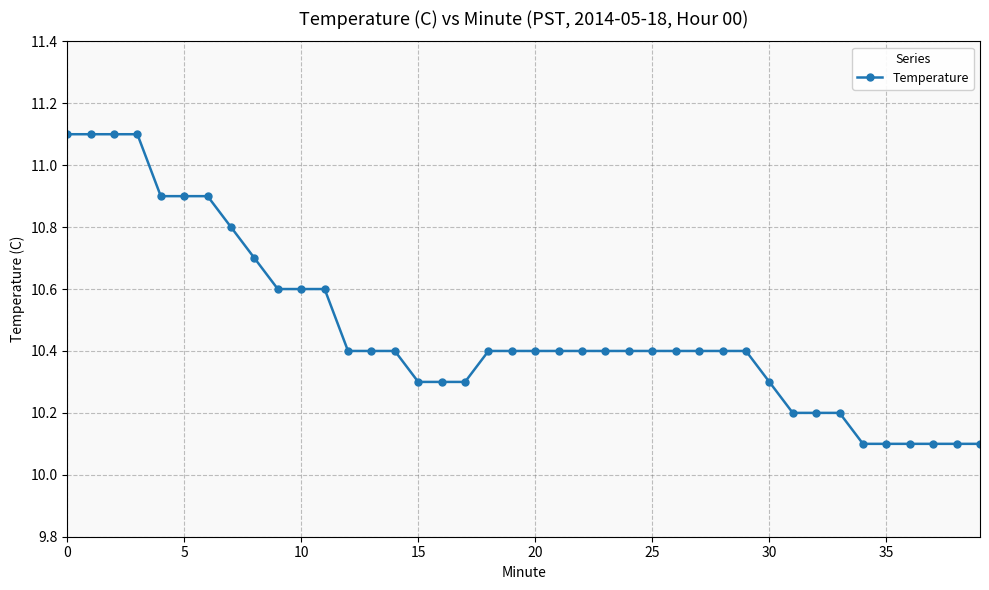

What is the value of the 7th point from the left?

10.9